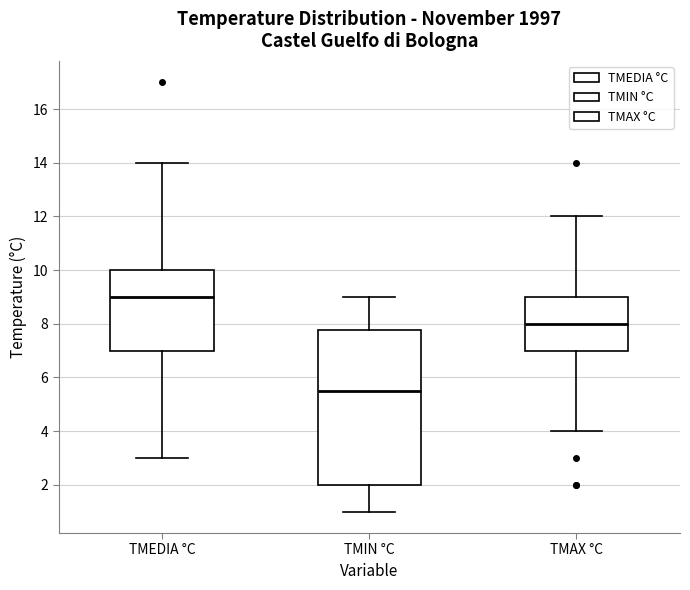

Reading left to right, read every box against the y-axis: the position of its median line, the range the box covers, and the ends of its whiskers. The values are not printed on the chart, so give them approximately, as read against the axis.

TMEDIA °C: median 9.0, box 7.0 to 10.0, whiskers 3.0 to 14.0
TMIN °C: median 5.6, box 2.0 to 7.8, whiskers 1.0 to 9.0
TMAX °C: median 8.0, box 7.0 to 9.0, whiskers 4.0 to 12.0